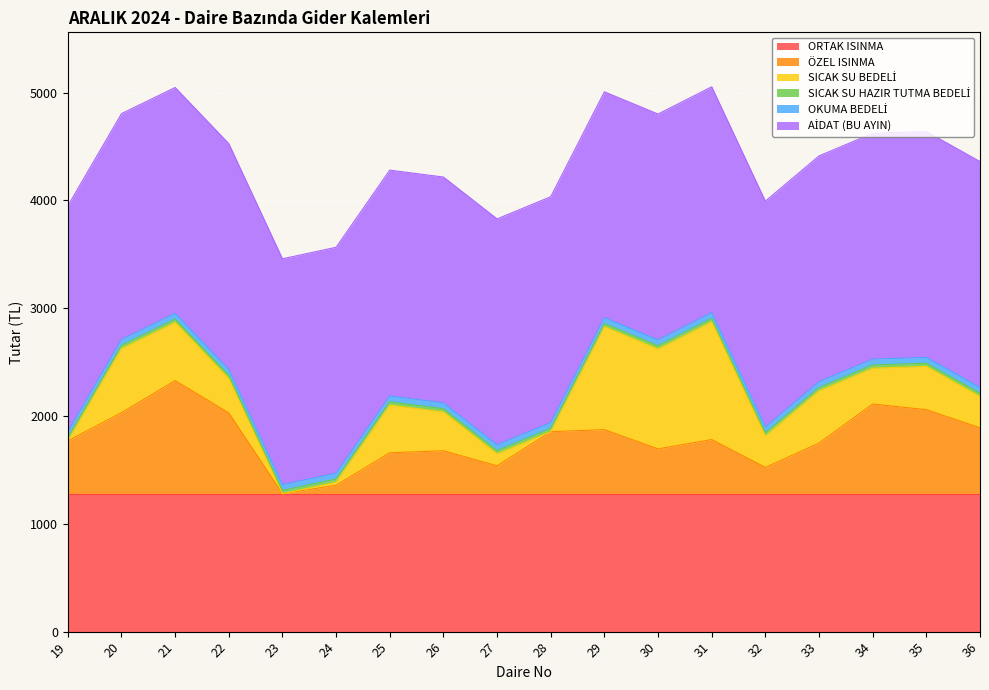

What is the value of the AİDAT (BU AYIN) point at the 9th from the left?

2095.0